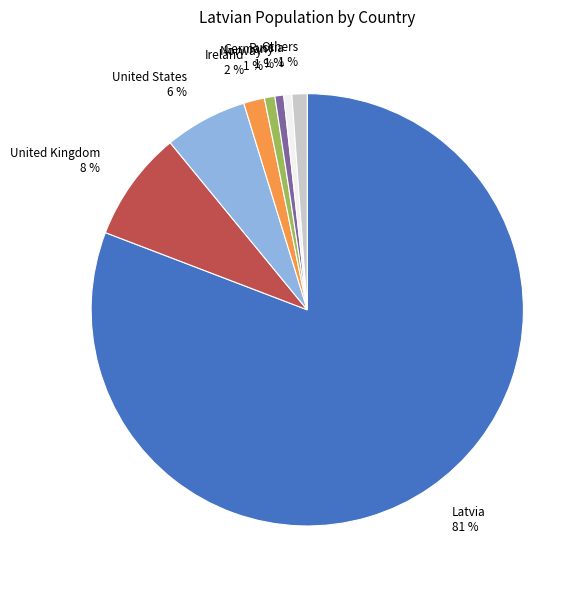

True or false: Latvia 81 % accounts for 76% of the total.

False